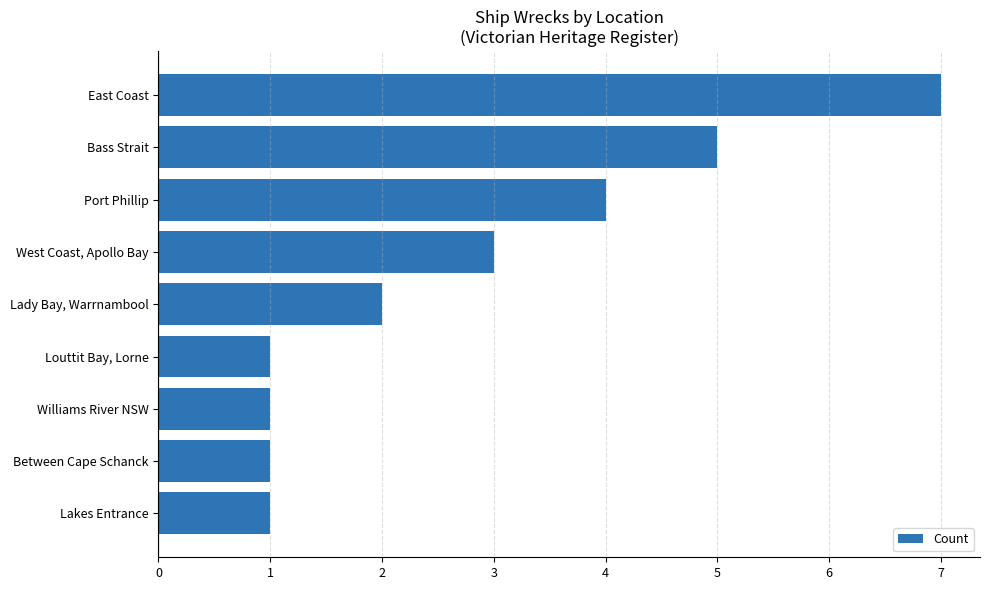

How many categories are shown in the chart?

9